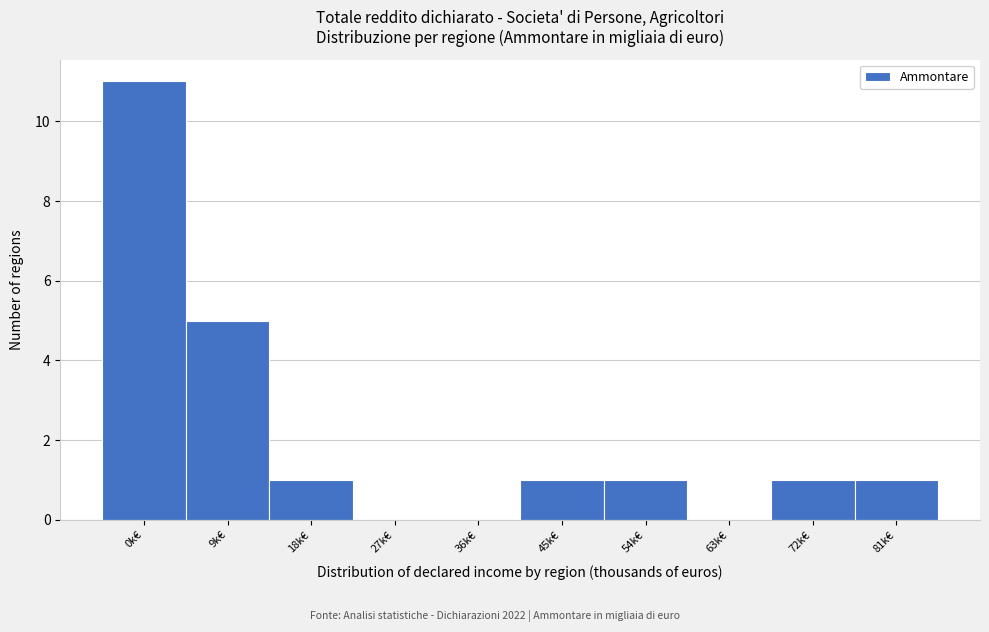

Reading right to left, what are all the values shown in this chart?

81k€=1	72k€=1	63k€=0	54k€=1	45k€=1	36k€=0	27k€=0	18k€=1	9k€=5	0k€=11